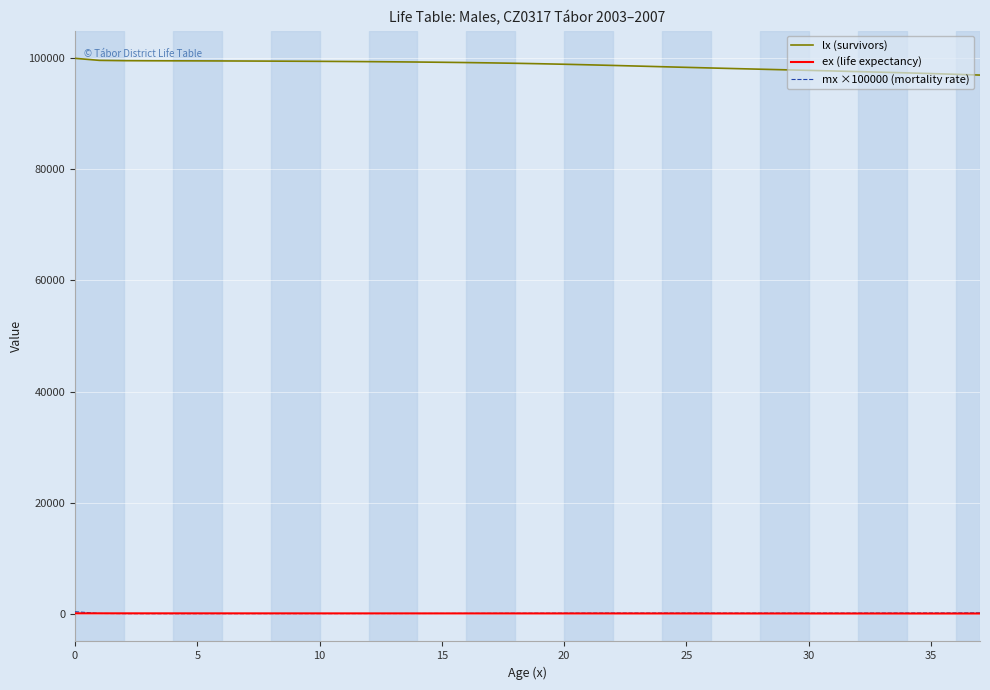

Which series has the largest range (max minus min)?

lx (survivors)